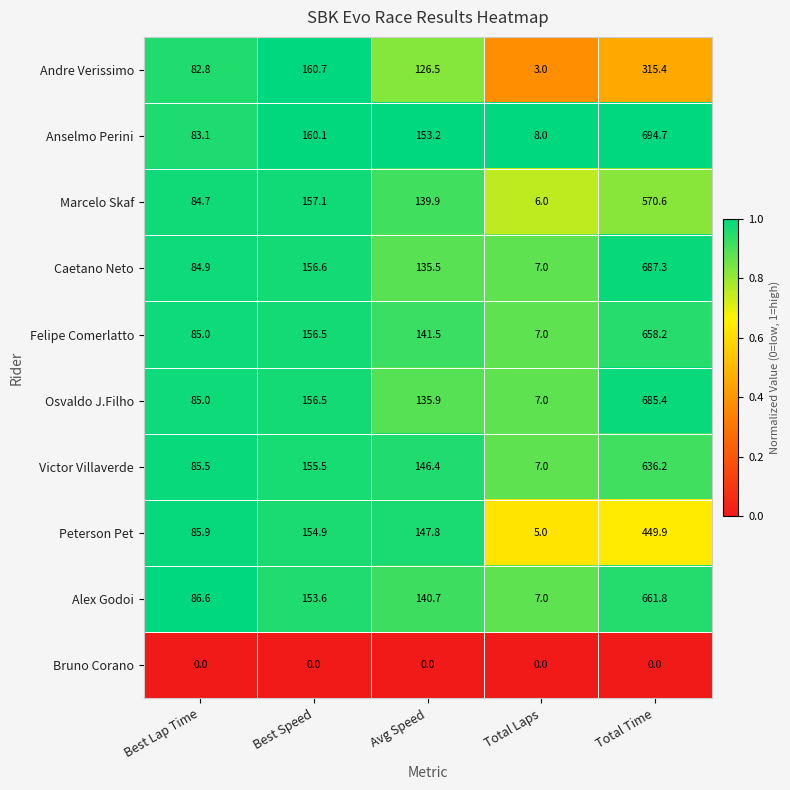

Rank the categories by Caetano Neto value from lowest to highest.

Total Laps, Best Lap Time, Avg Speed, Best Speed, Total Time